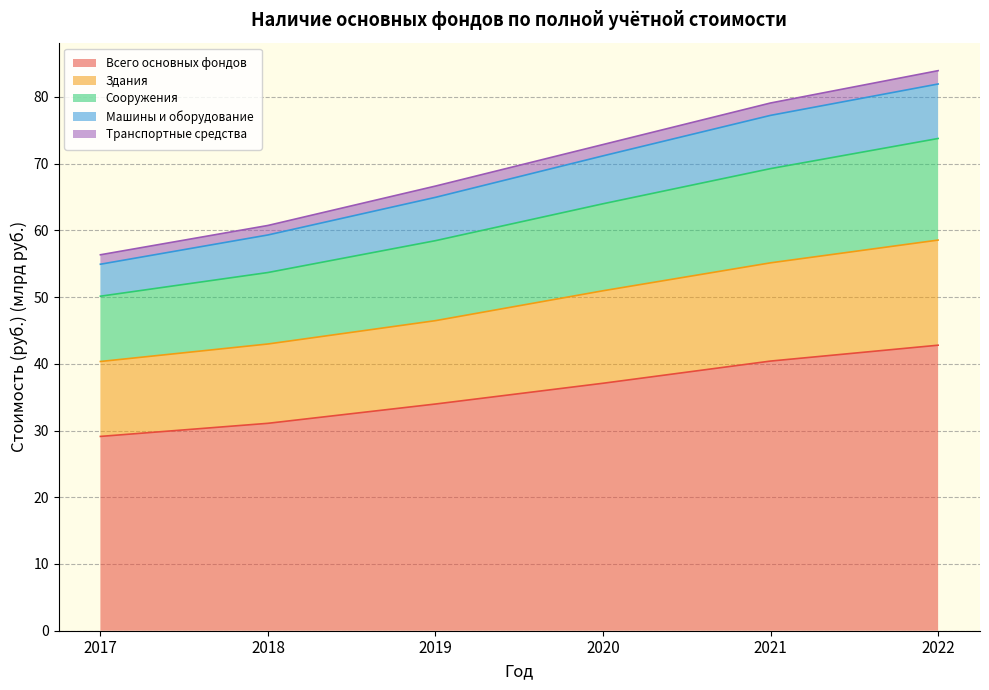

How many data points in Всего основных фондов are above 37?

3